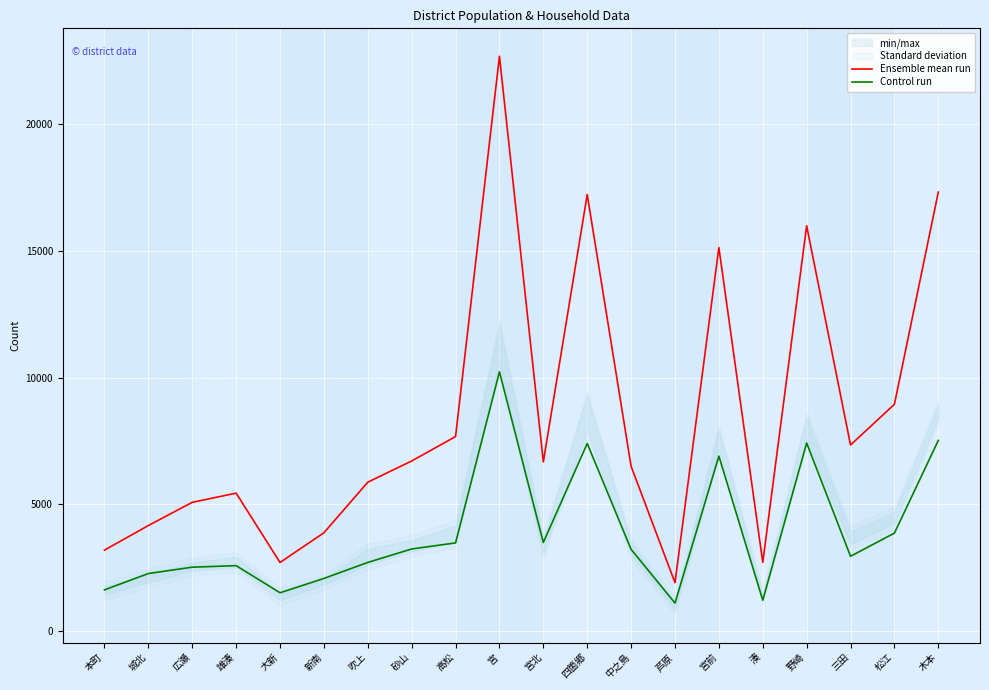

At which category does Ensemble mean run reach its first local peak?

雄湊